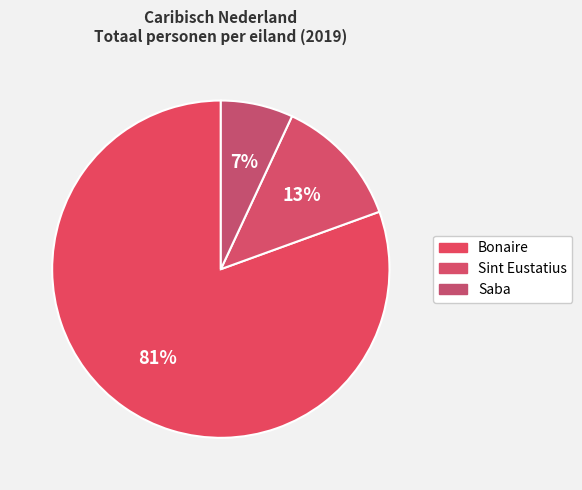

How many segments does this pie chart have?

3